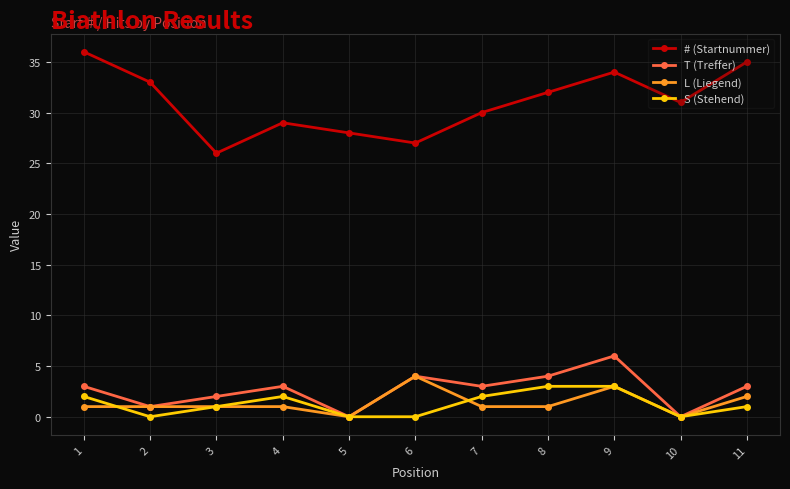

What is the value of the S (Stehend) point at the 11th from the left?

1